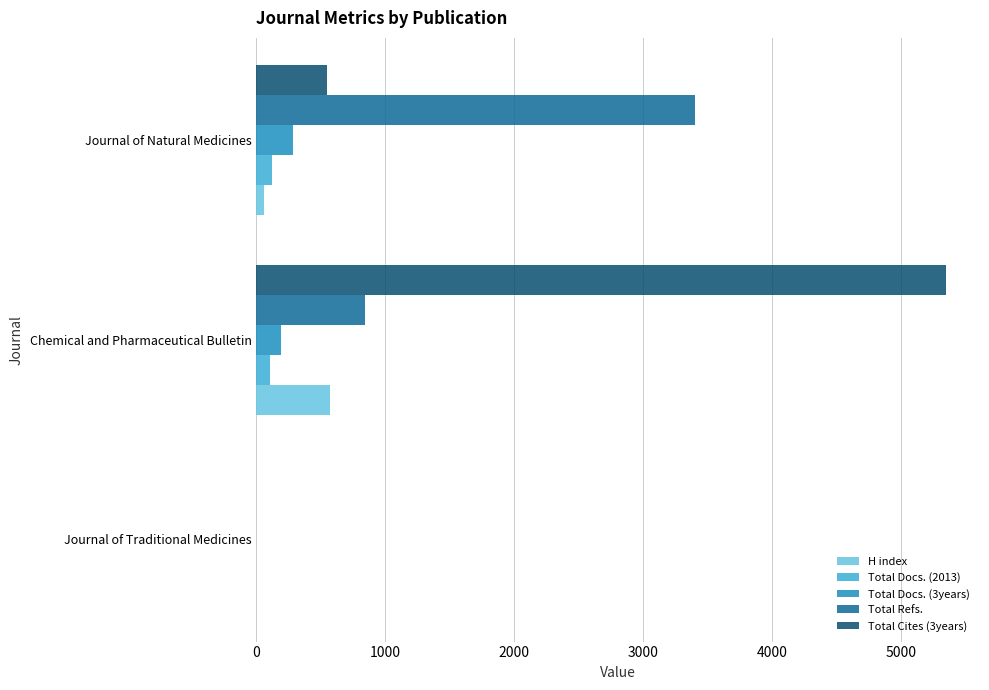

Count the number of data series in this chart.

5